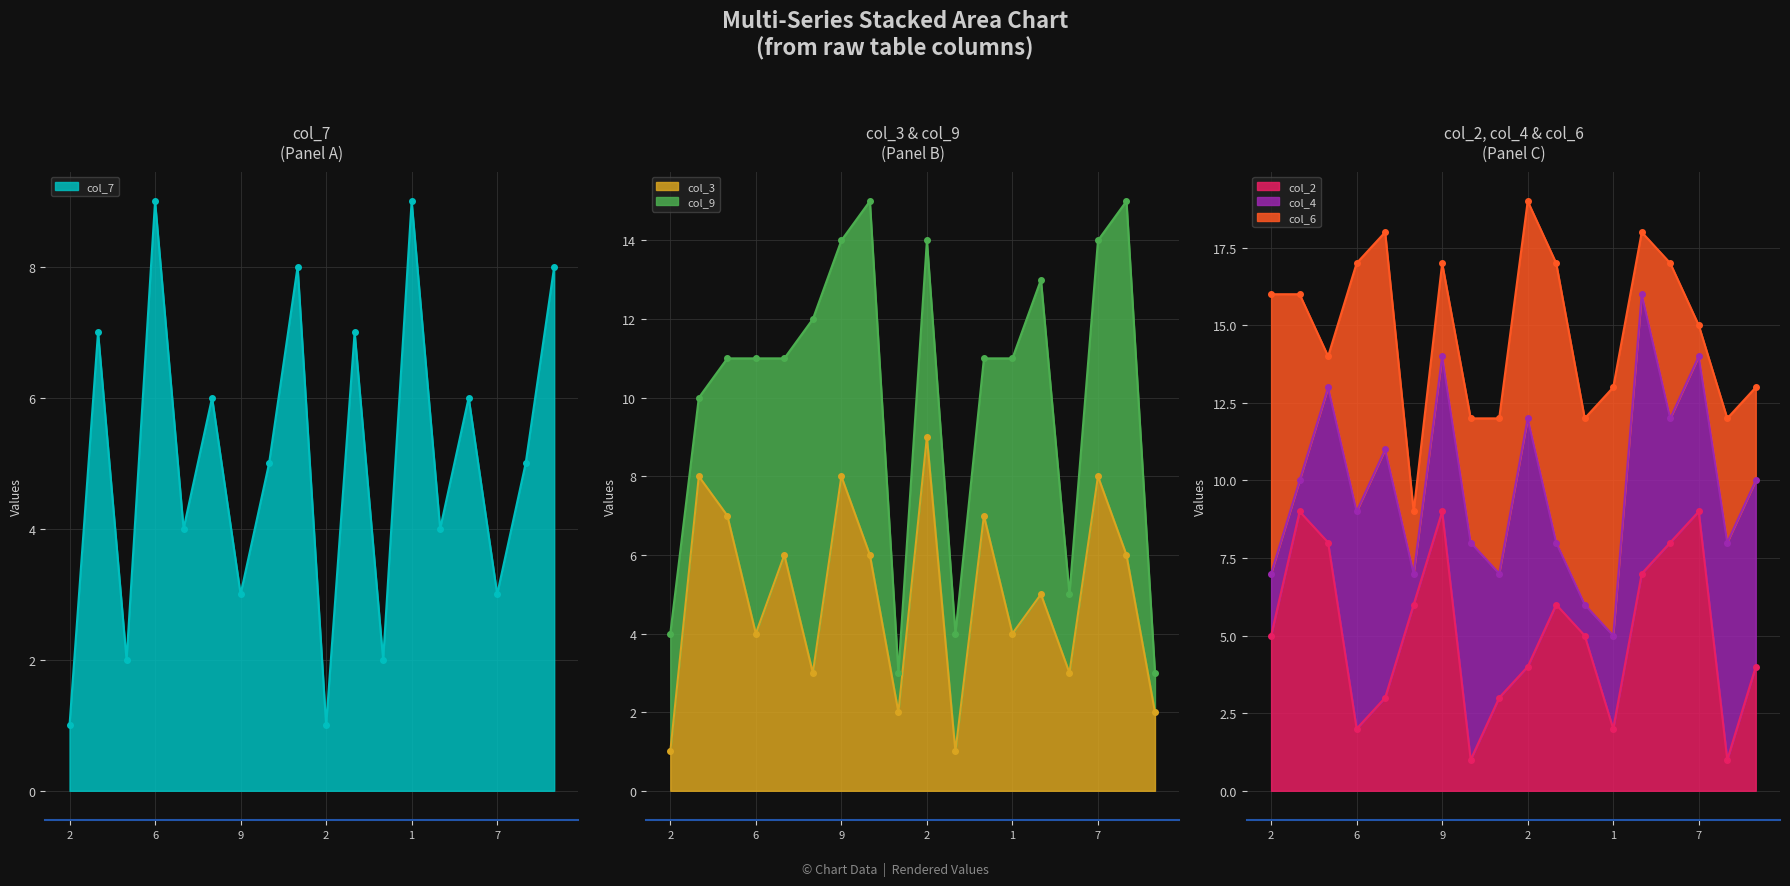

At which label does col_7 first exceed 5?

4